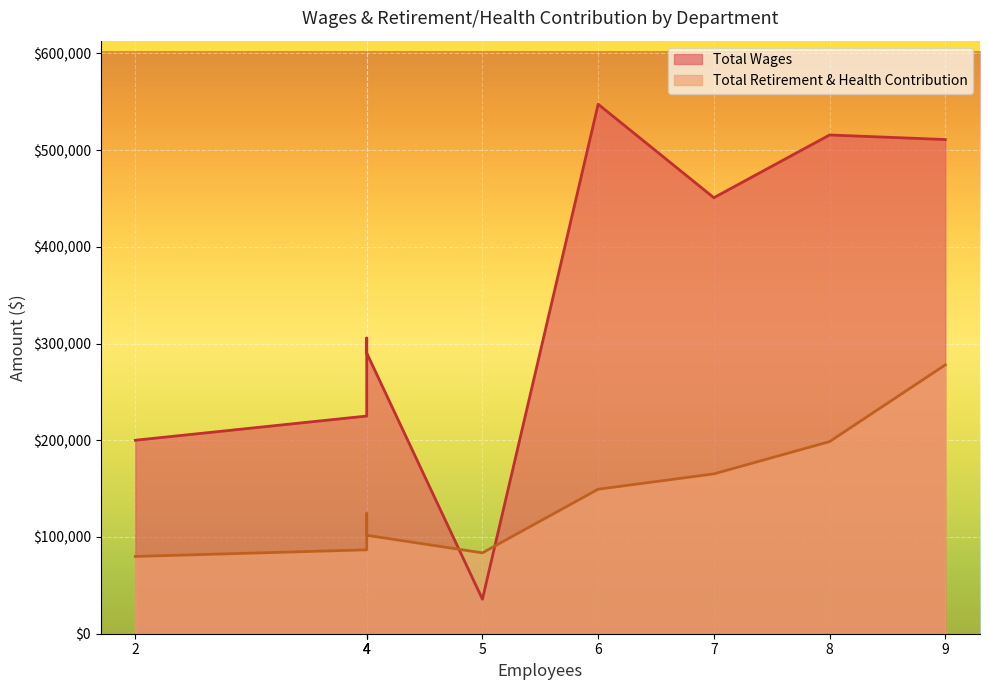

Reading left to right, transcribe all the data shown in this chart.

Total Wages: Administrative-Executive=547543	Accounting=515732	O & M - Construction=511018	Wastewater=450865	Accounting - Service=305747	O & M - Water Production=290239	O & M=225099	Engineering=200064	Board Of Directors=35700
Total Retirement & Health Contribution: Administrative-Executive=149406	Accounting=198657	O & M - Construction=277991	Wastewater=165281	Accounting - Service=124226	O & M - Water Production=101788	O & M=86763	Engineering=79897	Board Of Directors=83631